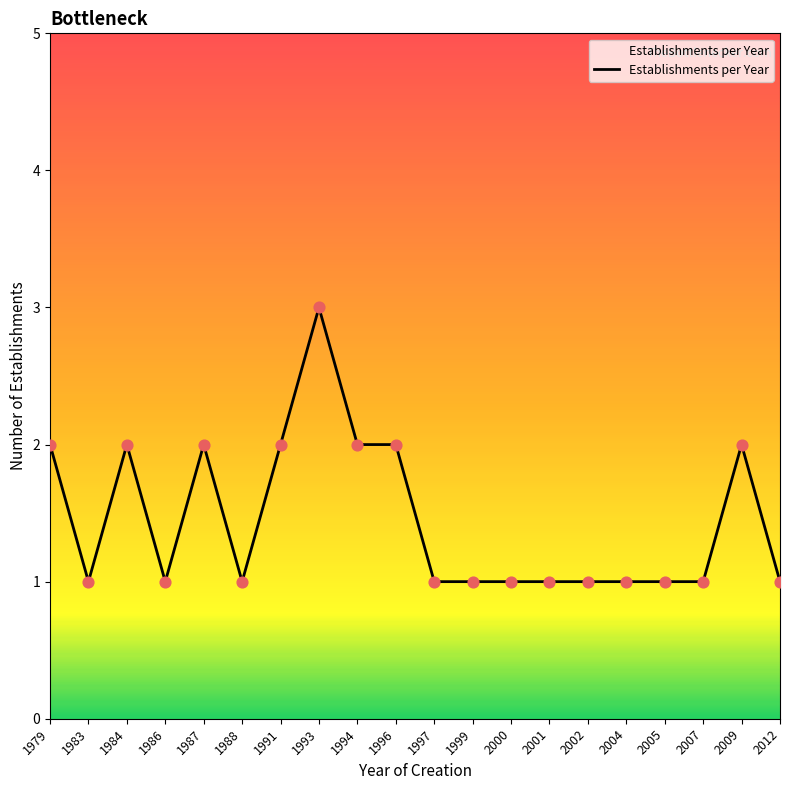

Approximately how many times larger is the value at 1997 compared to 2007?

1.0